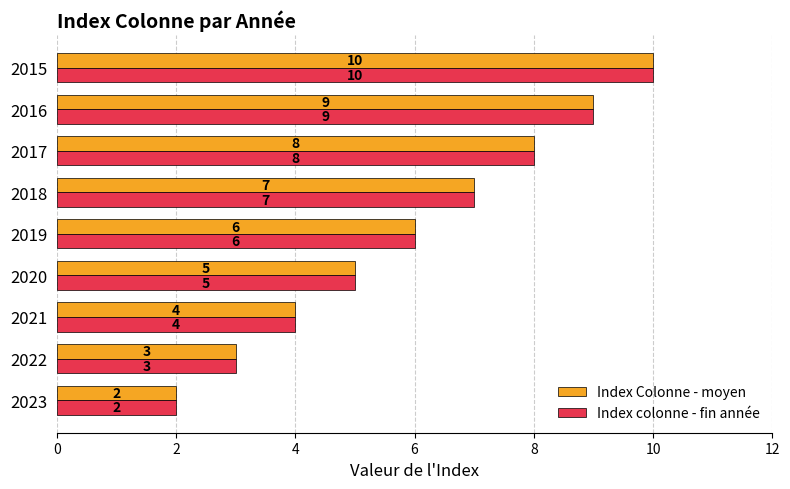

Rank the categories by Index Colonne - moyen value from highest to lowest.

2015, 2016, 2017, 2018, 2019, 2020, 2021, 2022, 2023